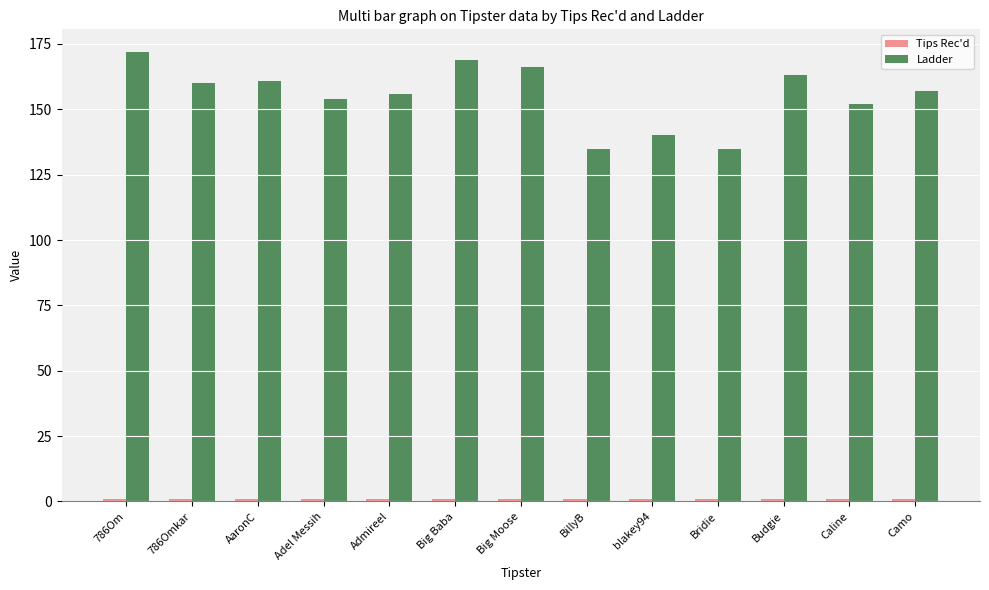

Which series has the largest total across all categories?

Ladder